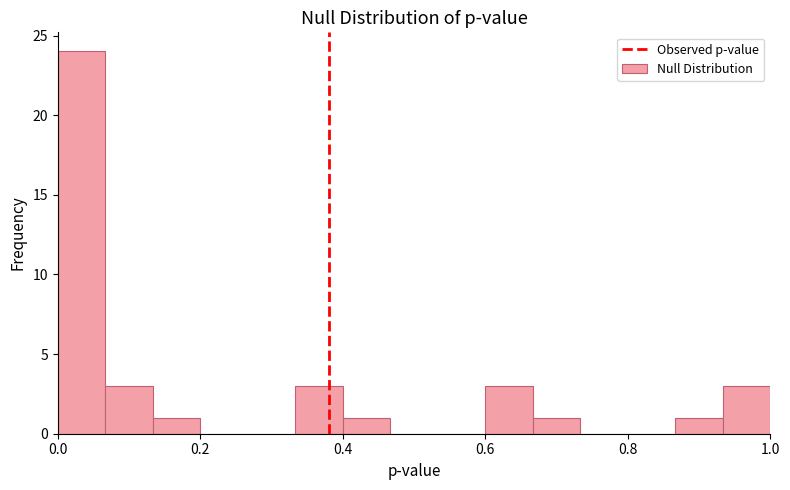

Around what value on the x-axis is the tallest bar? Give the approximate position of its centre, as read against the axis.

0.04